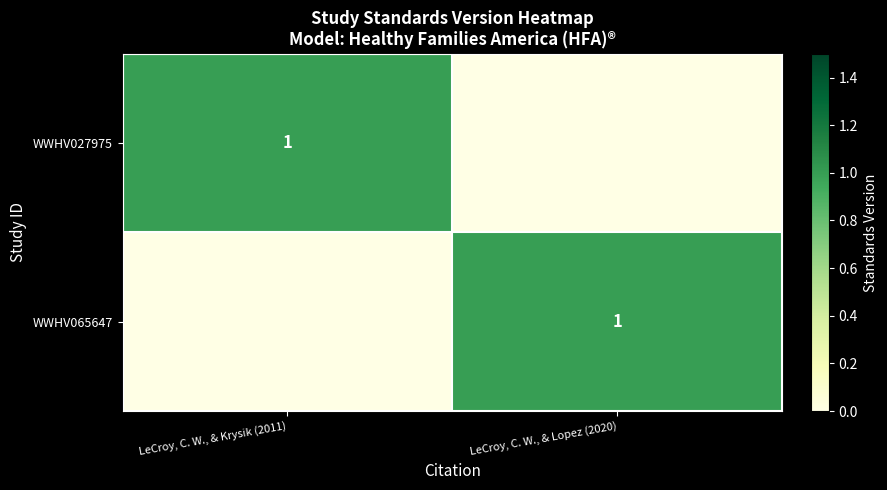

The WWHV027975 series shows 1 at LeCroy, C. W., & Krysik (2011). True or false?

True